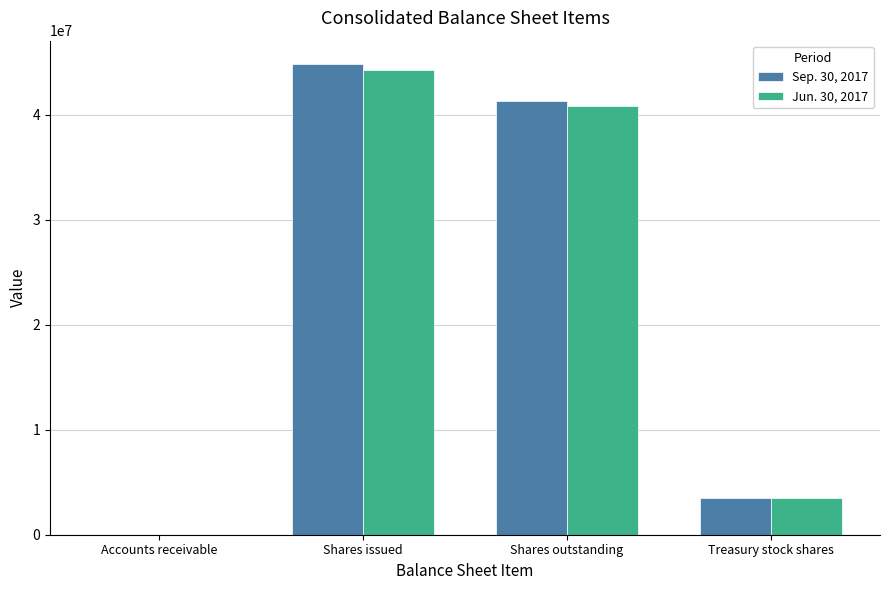

What is the approximate value of Jun. 30, 2017 at Accounts receivable, to the nearest 50?

14800